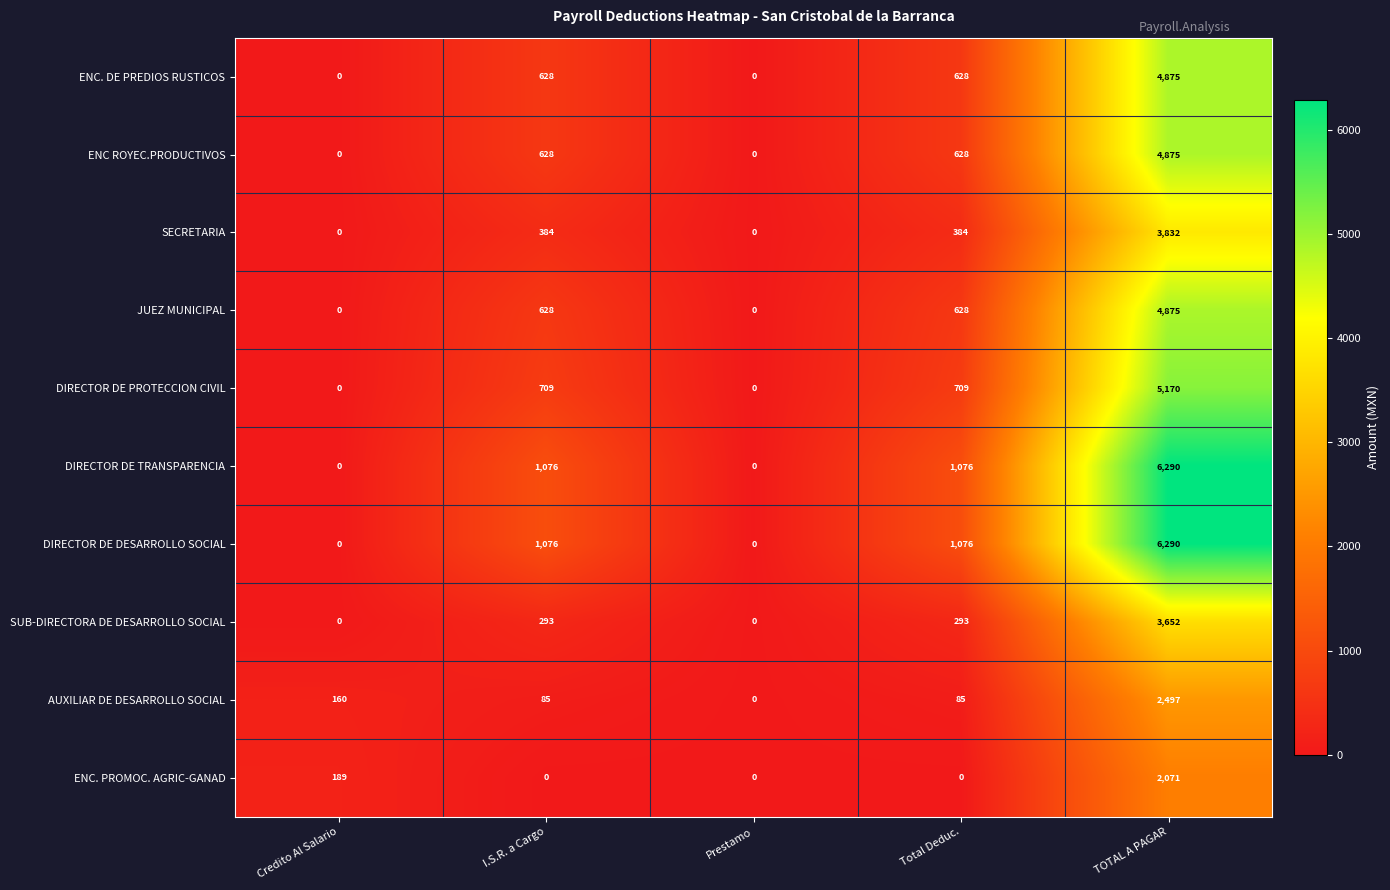

What is the difference between the maximum and minimum values in the AUXILIAR DE DESARROLLO SOCIAL series?

2497